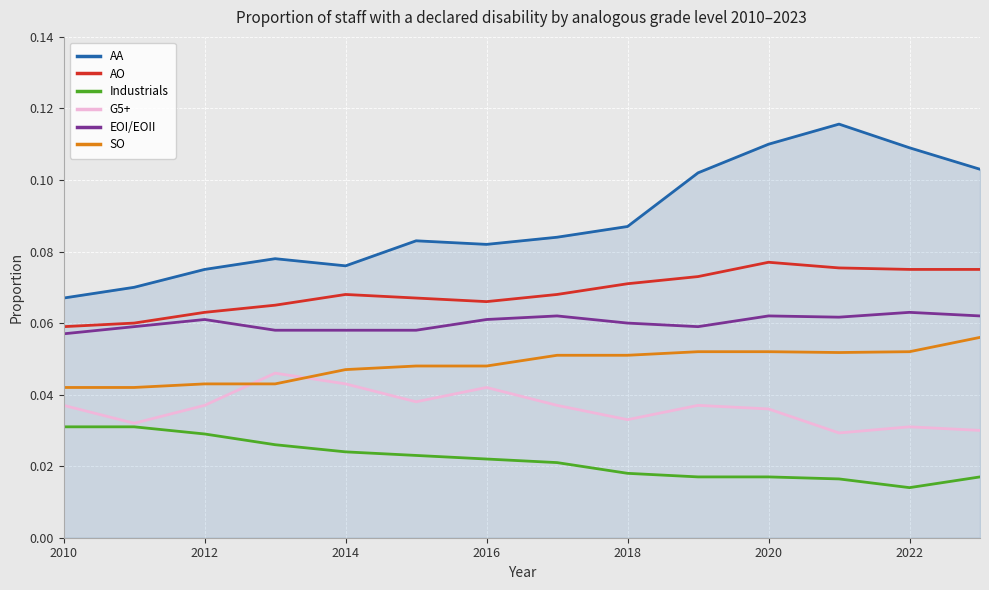

True or false: G5+ and AO cross at least once.

False